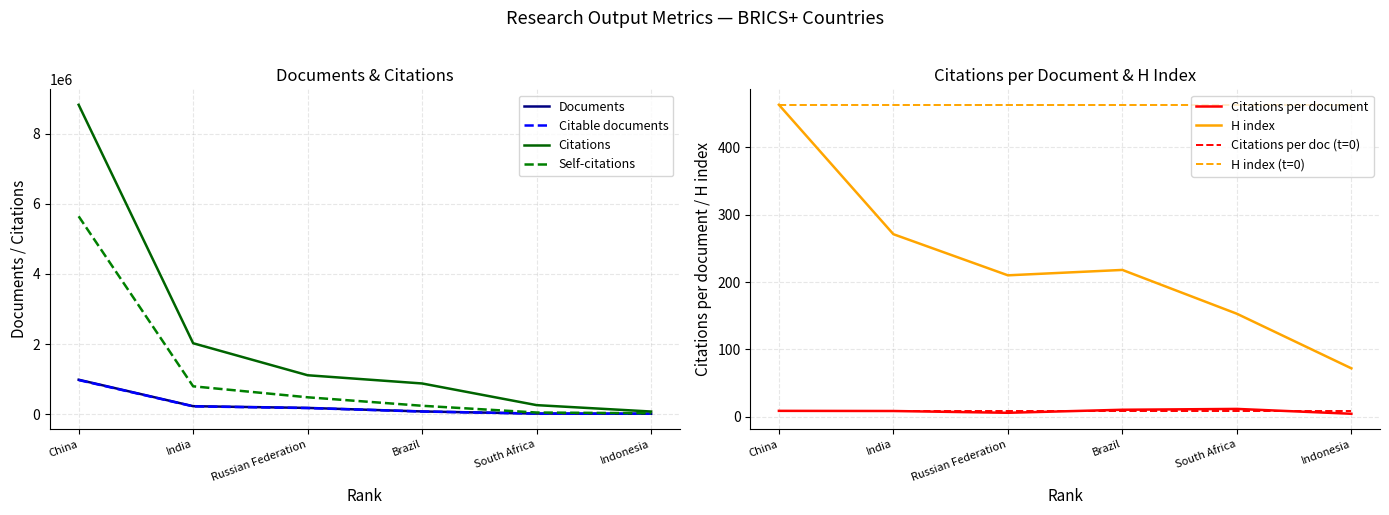

What is the difference between the maximum and minimum values in the Citations series?

8739434